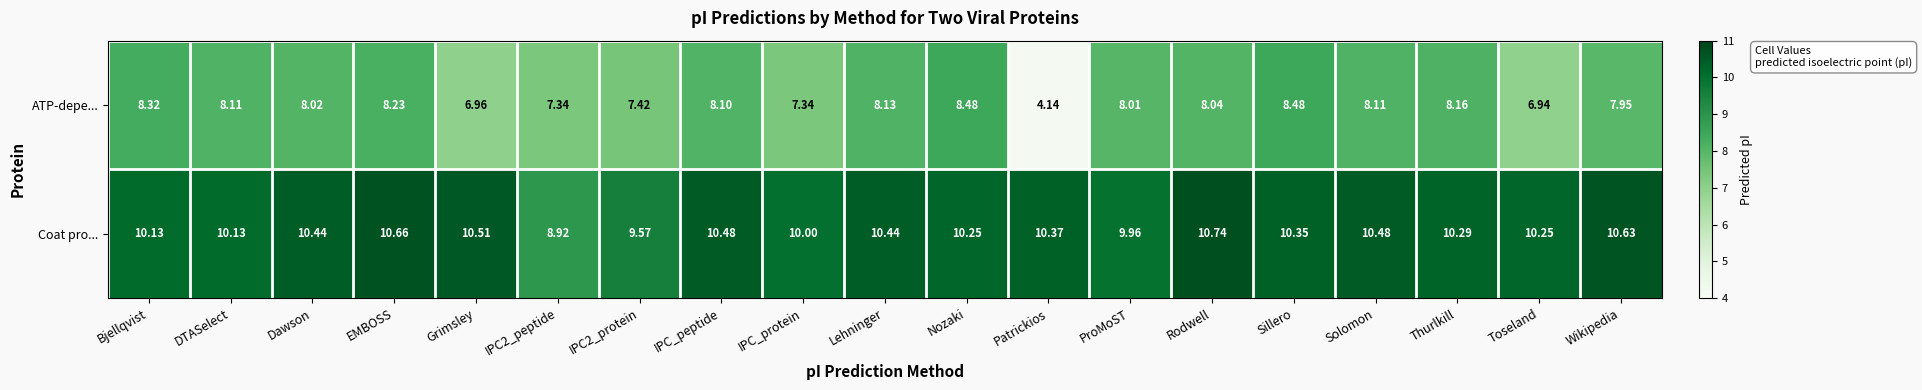

Which series has the widest spread of values?

ATP-depe...